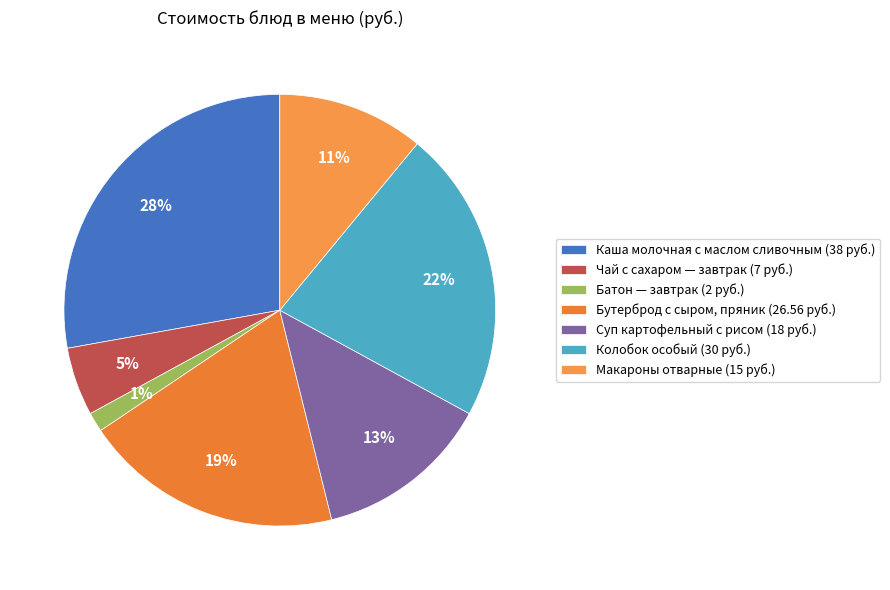

How many segments does this pie chart have?

7